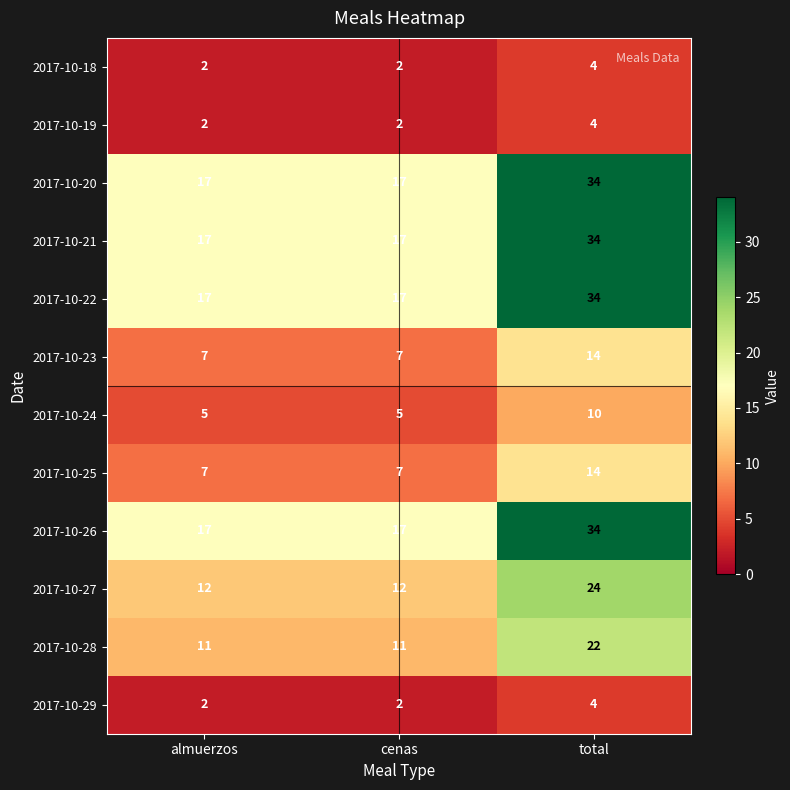

At which category is the sum across all series the highest?

total